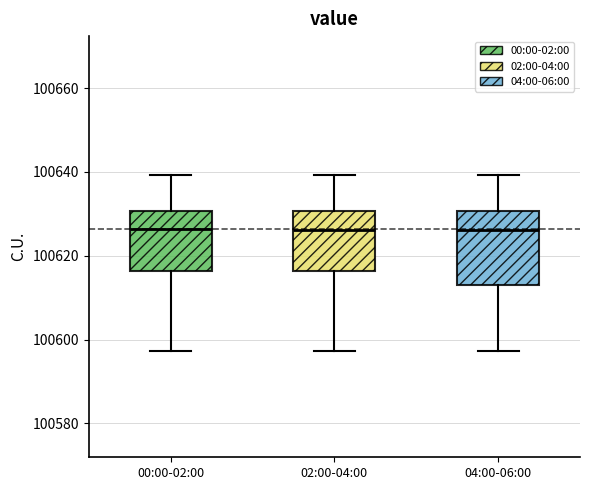

Where is the upper edge of the box for 02:00-04:00 on the y-axis? The values are not printed on the chart, so give them approximately, as read against the axis.

100630